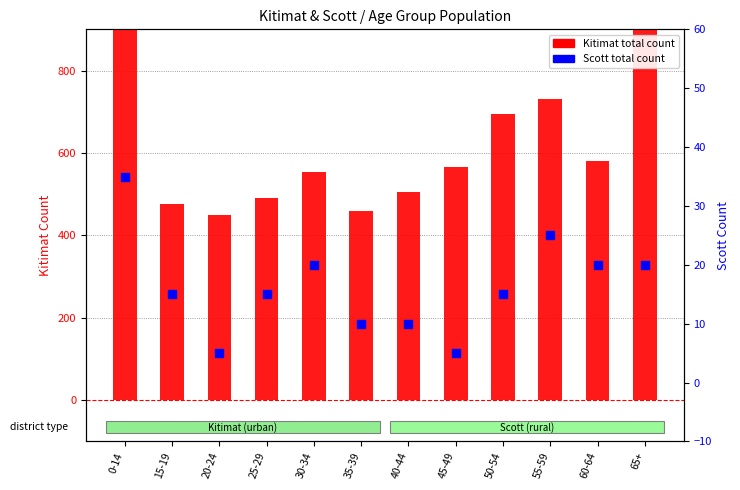

What are all the series names shown in the legend?

Kitimat total count, Scott total count